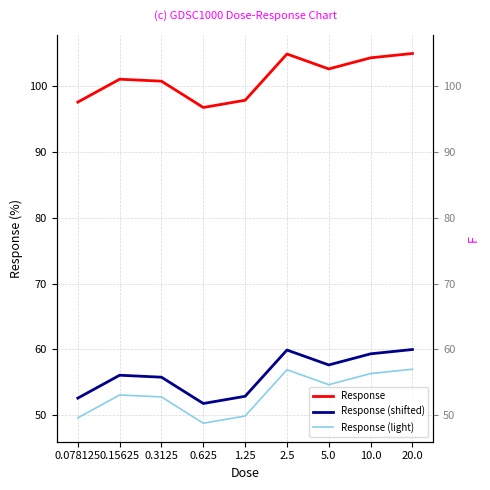

How many categories are shown in the chart?

9